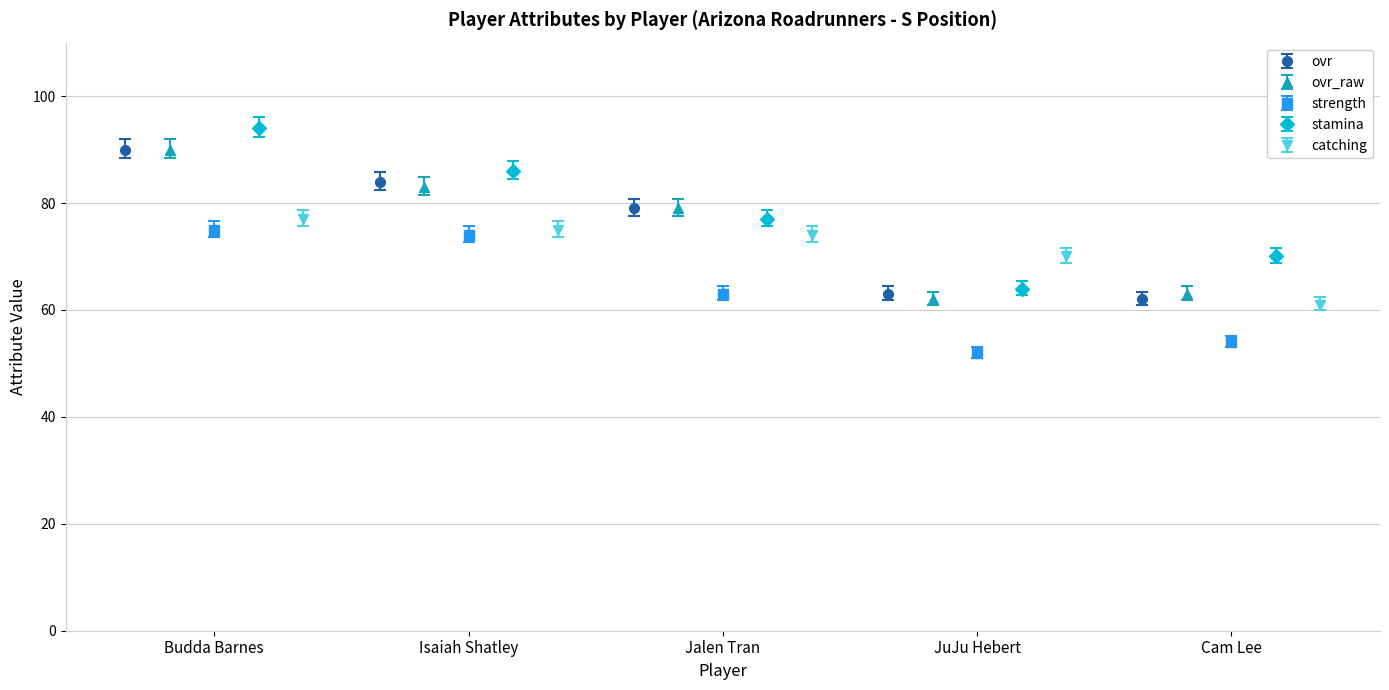

What is the value of the ovr_raw bar at the 1st from the left?

90